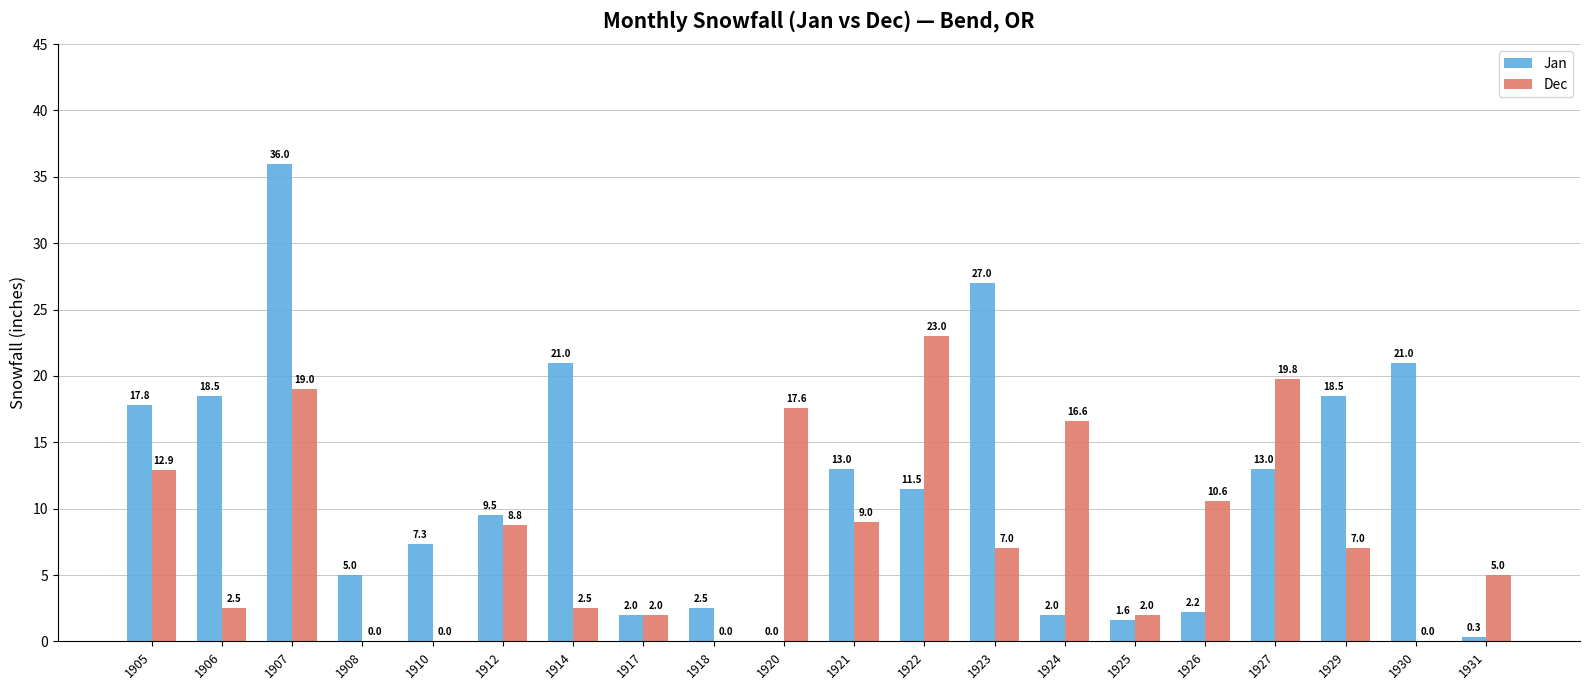

Between 1920 and 1931, which series saw the biggest shift?

Dec